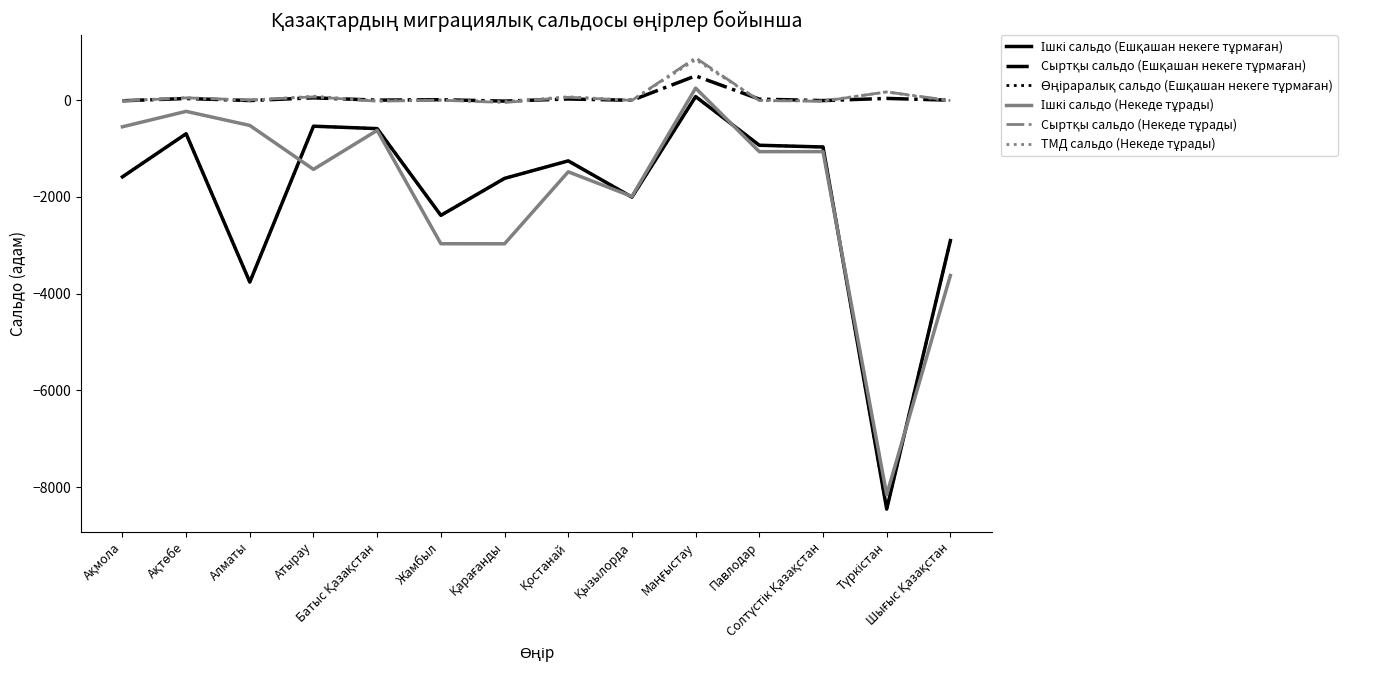

What is the minimum value shown in the chart?

-8454